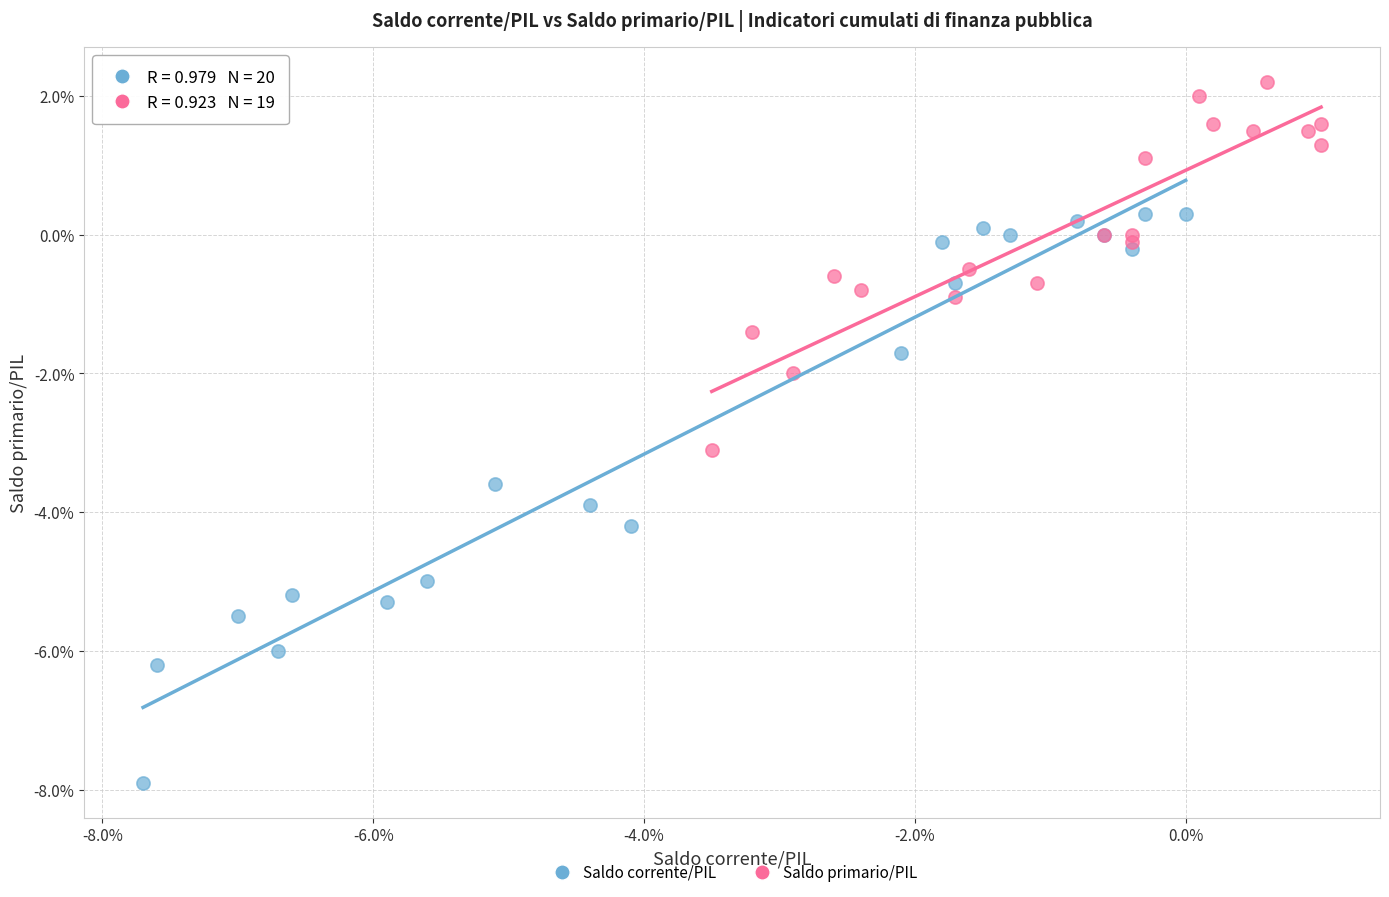

Which series reaches the minimum Y coordinate?

Saldo corrente/PIL